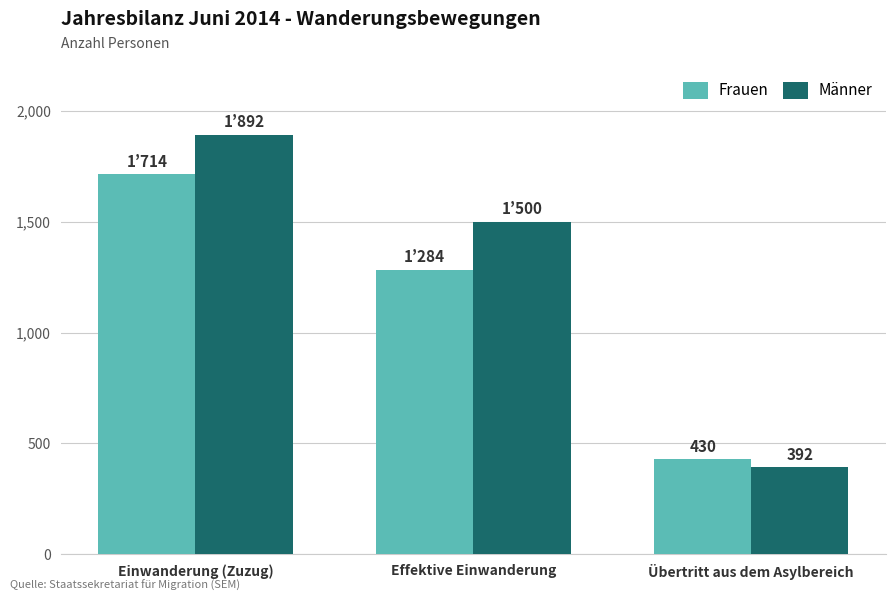

Reading left to right, what are all the values shown in this chart?

Frauen: 1714	1284	430
Männer: 1892	1500	392